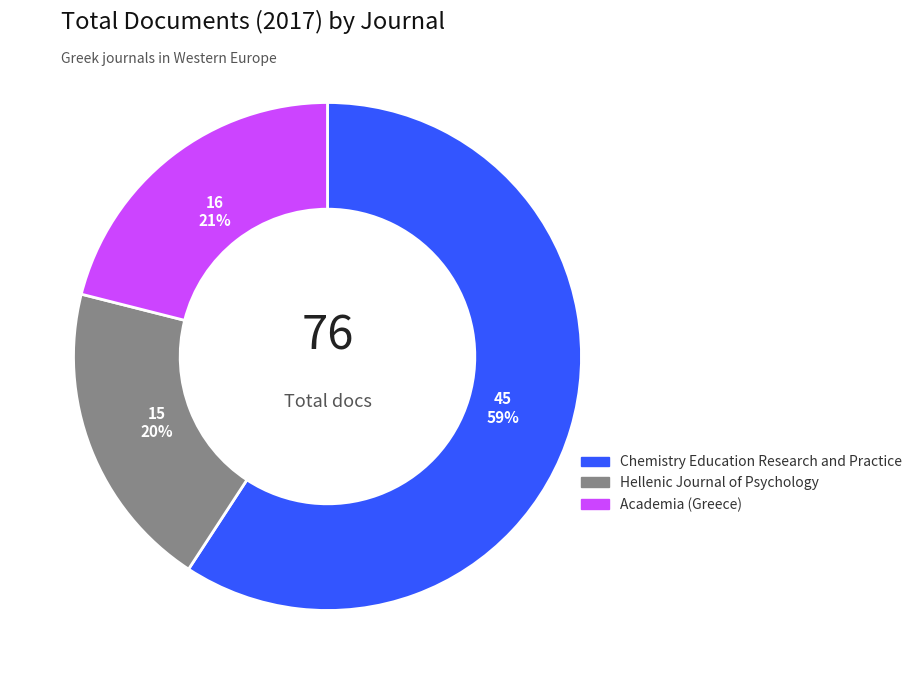

Rank the categories by value from lowest to highest.

Hellenic Journal of Psychology, Academia (Greece), Chemistry Education Research and Practice